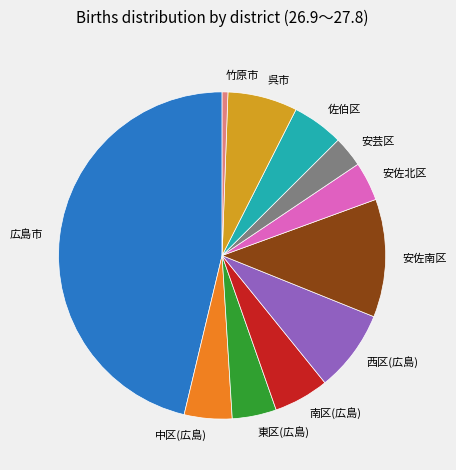

Which has a higher value, 安芸区 or 中区(広島)?

中区(広島)